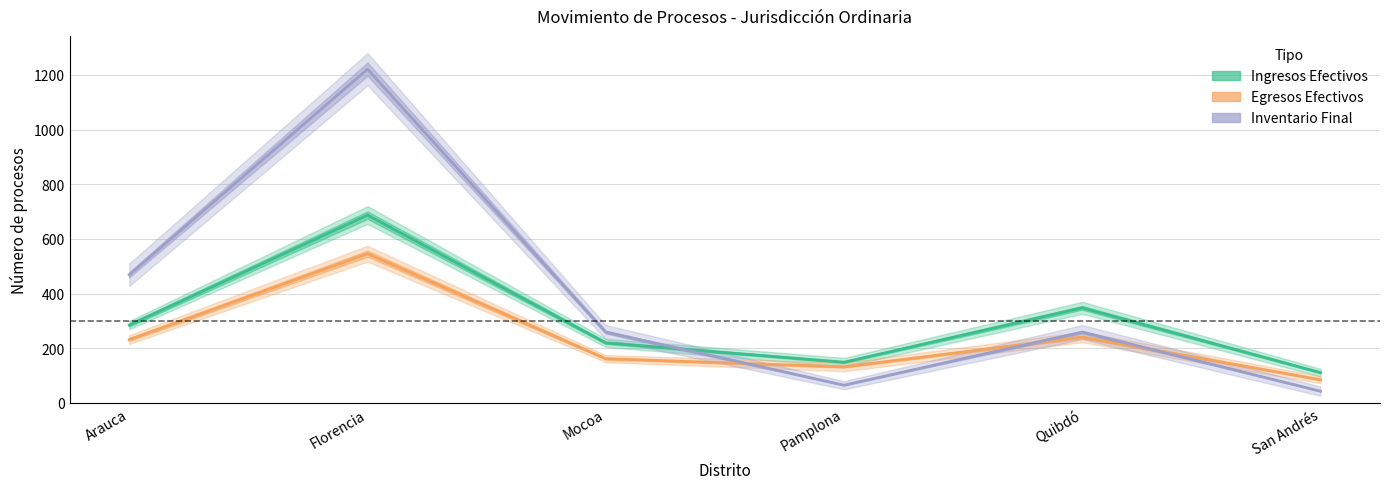

Read the Egresos Efectivos value at Arauca, to the nearest 5.

230